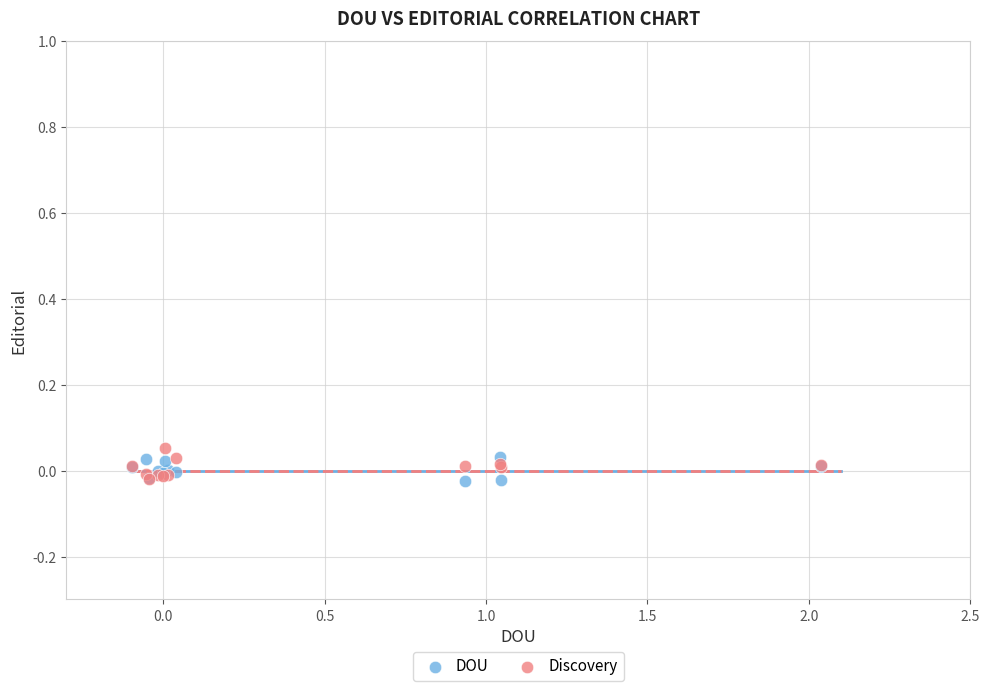

What are all the series names shown in the legend?

DOU, Discovery